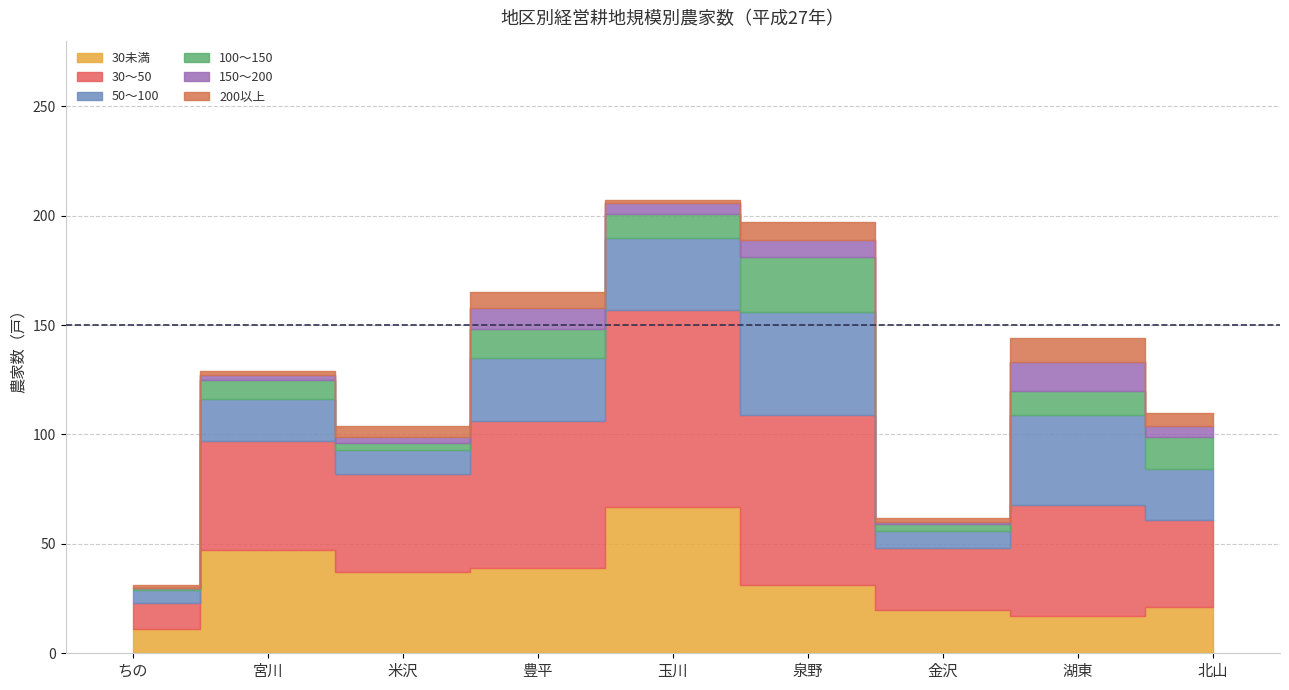

How many data points in 30～50 are less than 50?

4